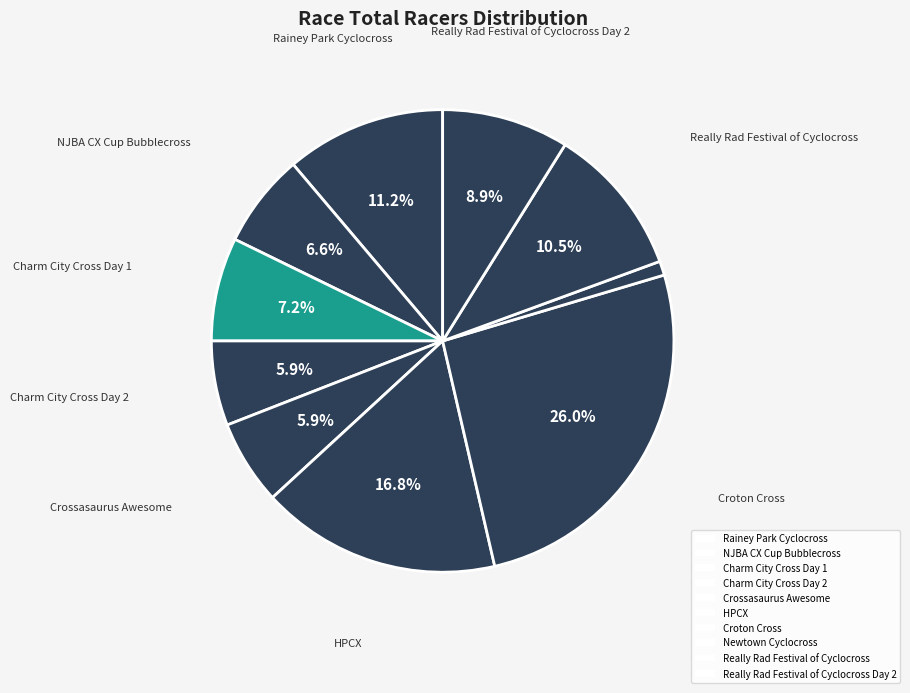

Rank the categories by value from highest to lowest.

Croton Cross, HPCX, Rainey Park Cyclocross, Really Rad Festival of Cyclocross, Really Rad Festival of Cyclocross Day 2, Charm City Cross Day 1, NJBA CX Cup Bubblecross, Charm City Cross Day 2, Crossasaurus Awesome, Newtown Cyclocross